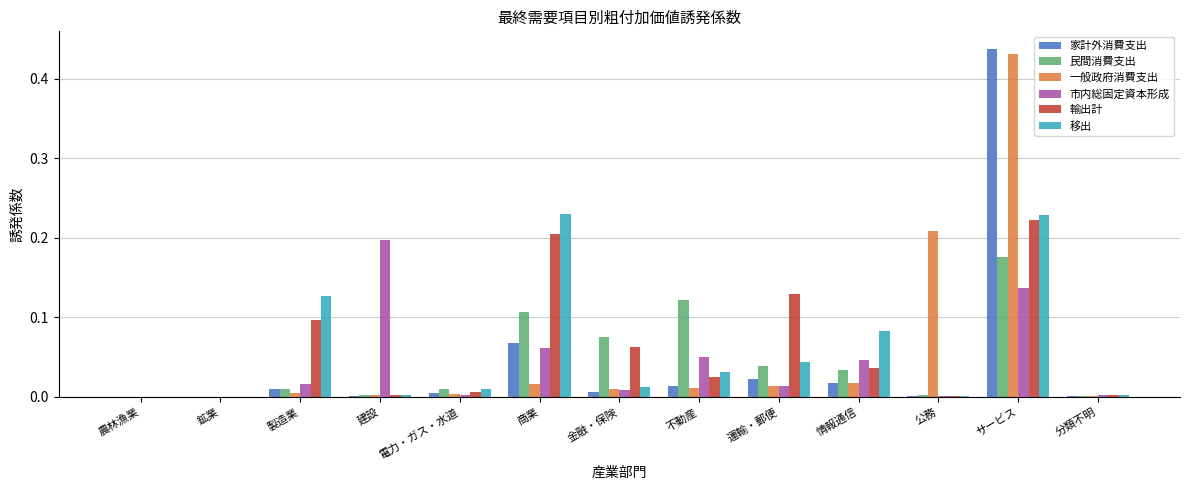

Is it true that 輸出計 equals 0.2 at 商業?

True